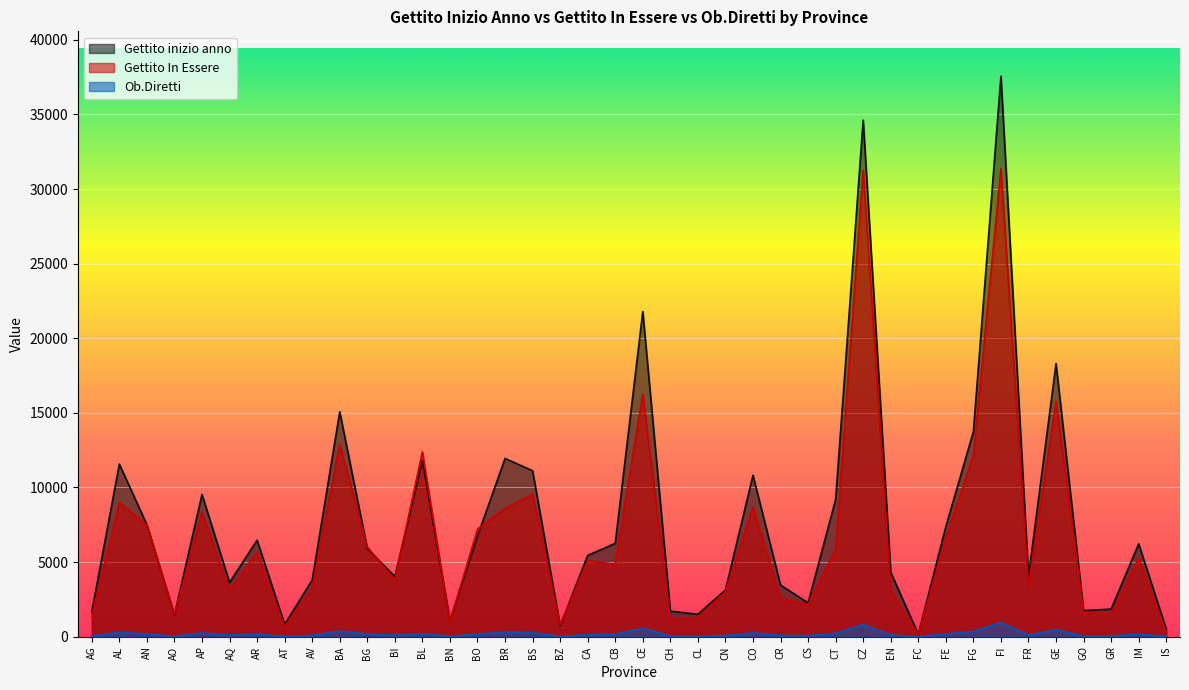

What is the highest value of the Gettito inizio anno series?

37564